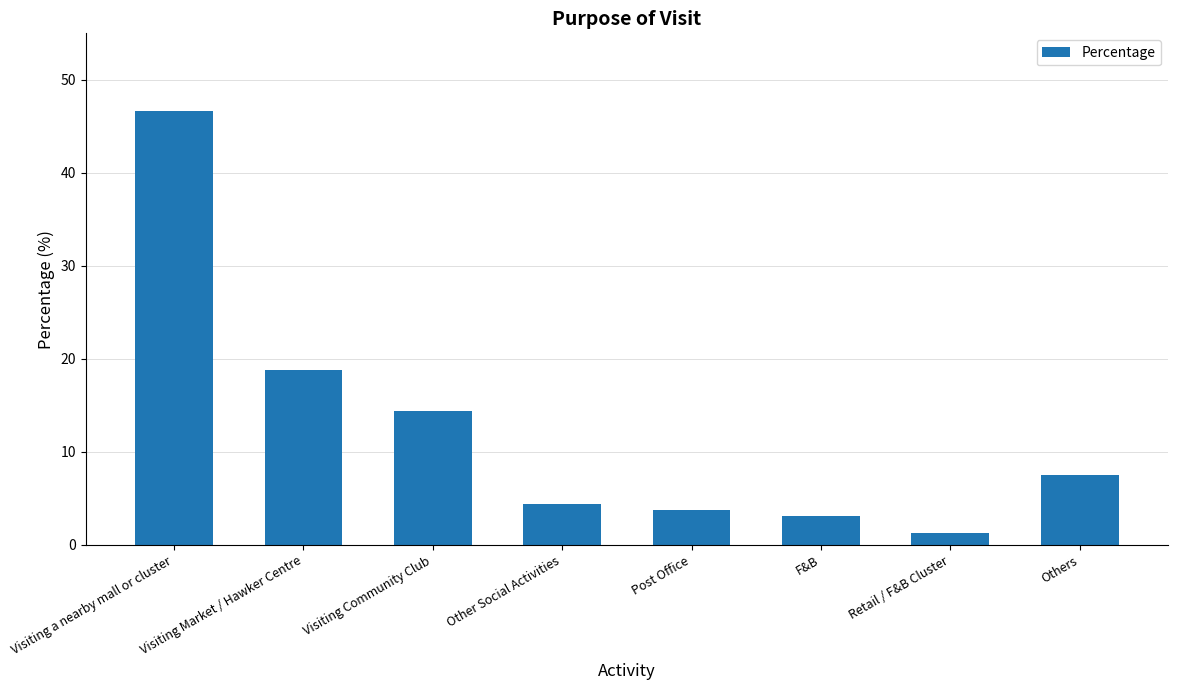

How many bars are there in total?

8